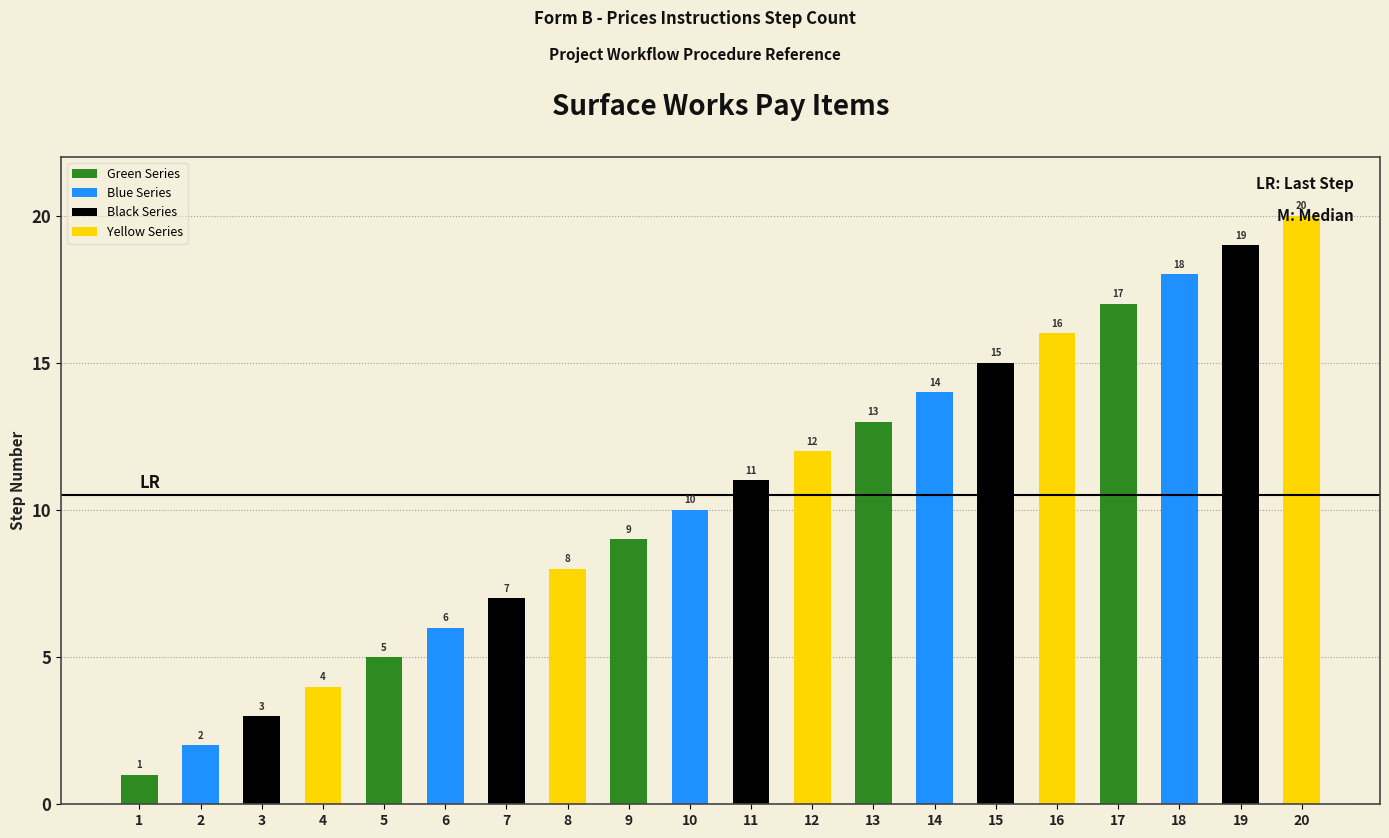

What is the difference between the values at 3 and 14?

11